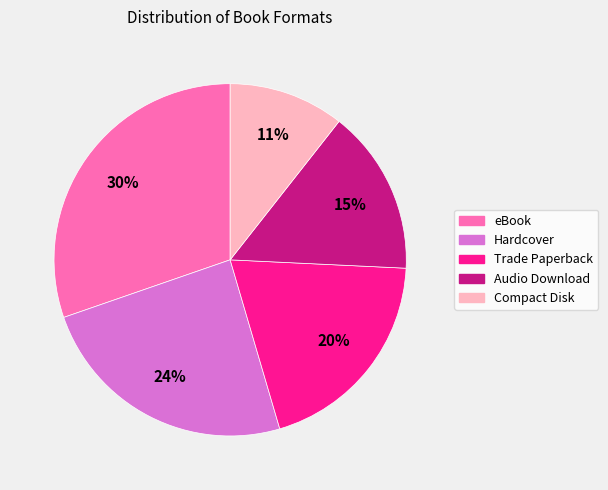

To the nearest percent, what is the average slice percentage?

20%